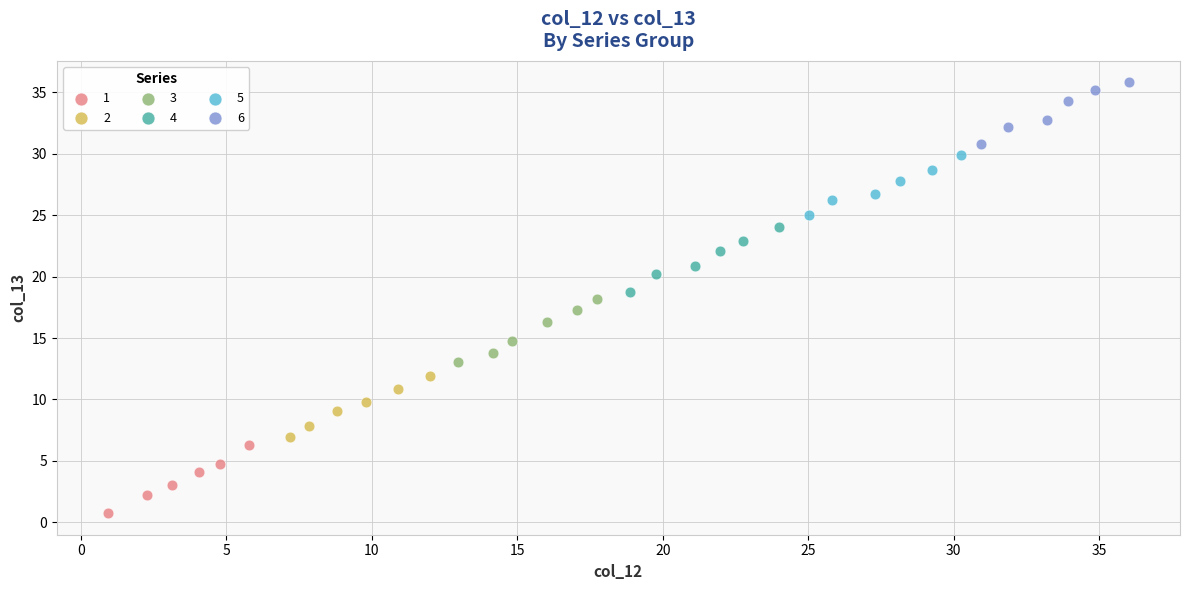

Which series contains the highest Y value?

6